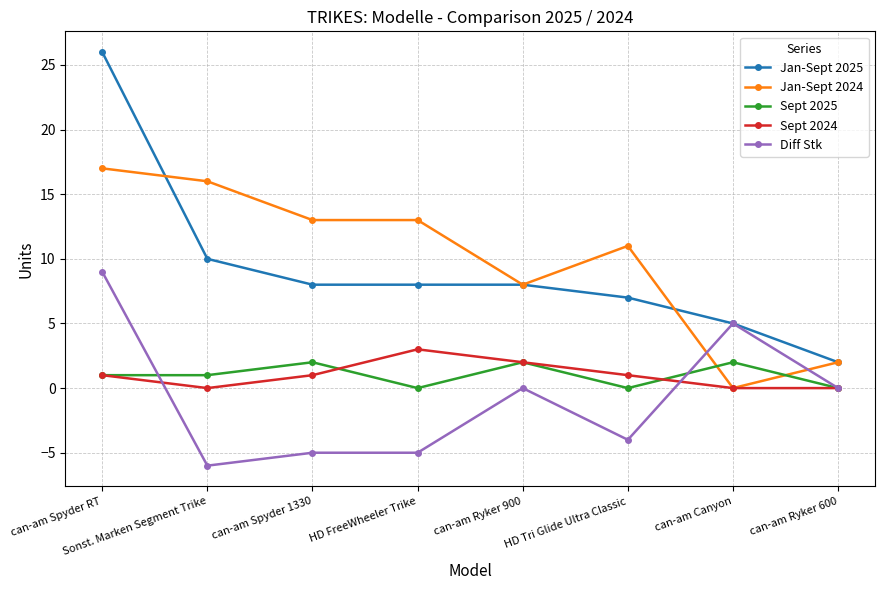

Rank the series at HD FreeWheeler Trike from lowest to highest value.

Diff Stk, Sept 2025, Sept 2024, Jan-Sept 2025, Jan-Sept 2024